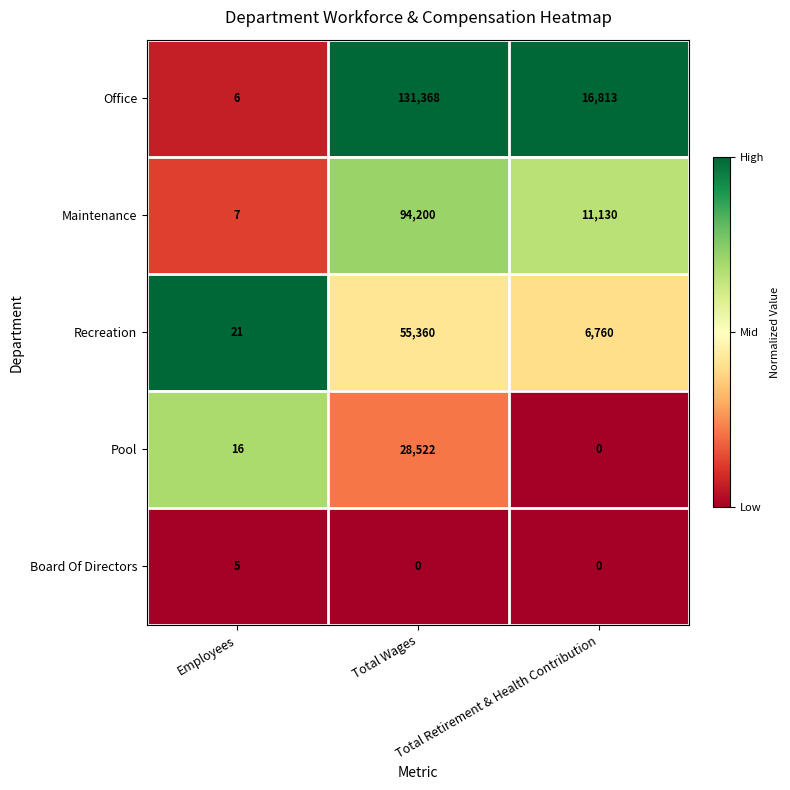

Which series has the largest total across all categories?

Office